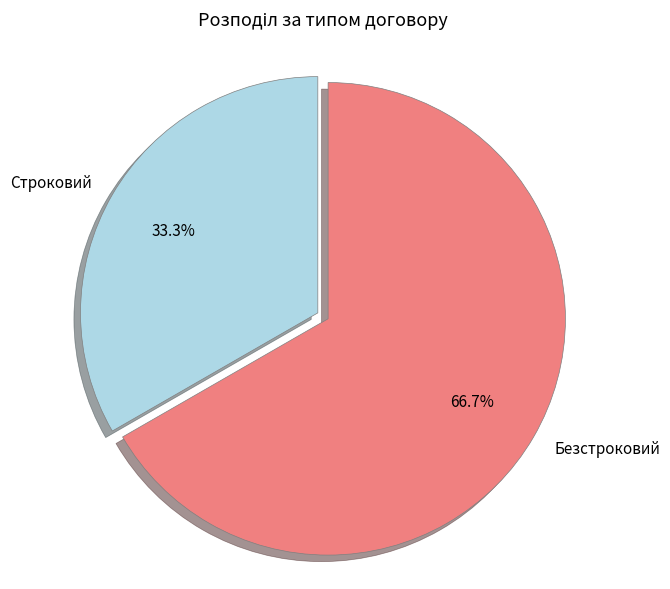

Is it true that Безстроковий is 81% of the pie?

False